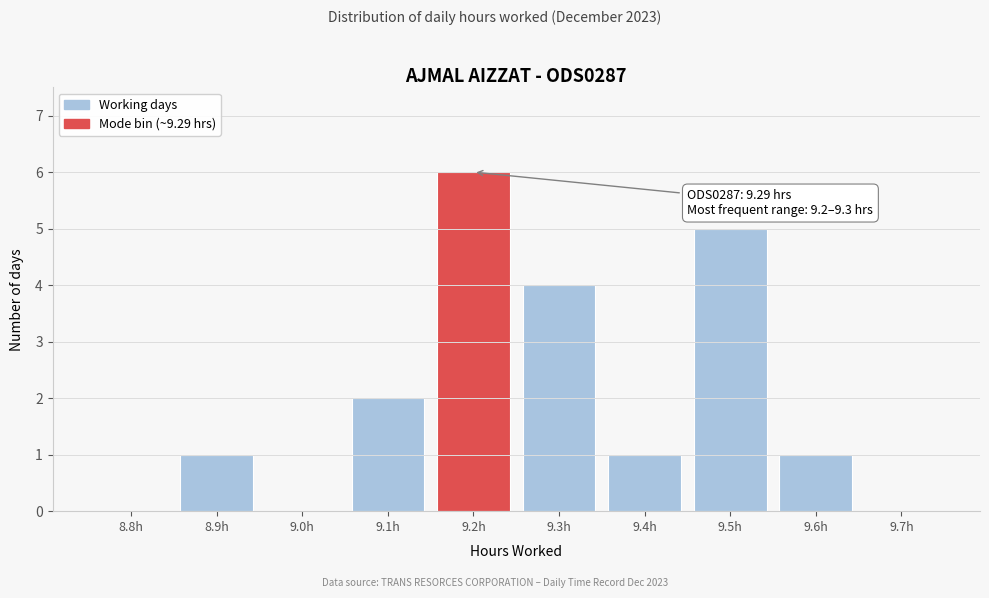

Reading right to left, extract all data points from this chart.

9.7h=0	9.6h=1	9.5h=5	9.4h=1	9.3h=4	9.2h=6	9.1h=2	9.0h=0	8.9h=1	8.8h=0